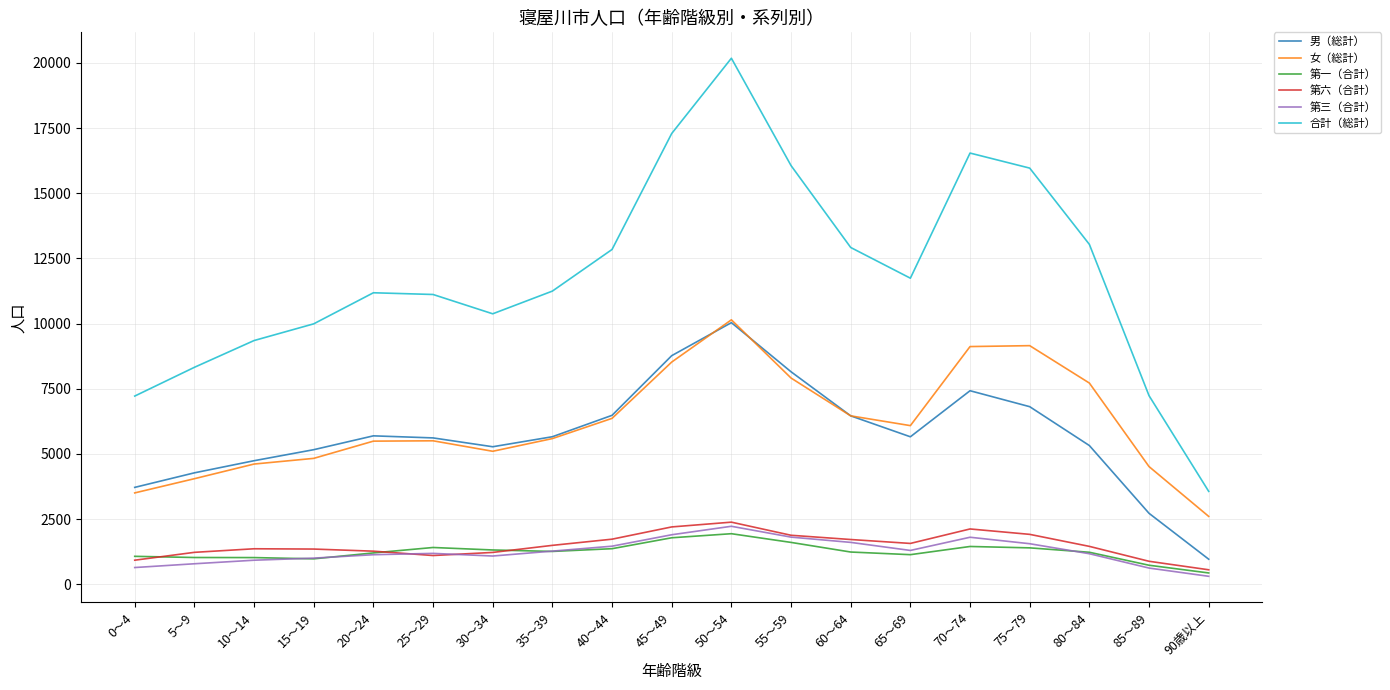

Is the value of 女（総計） at 0～4 greater than the value of 合計（総計） at 80～84?

No